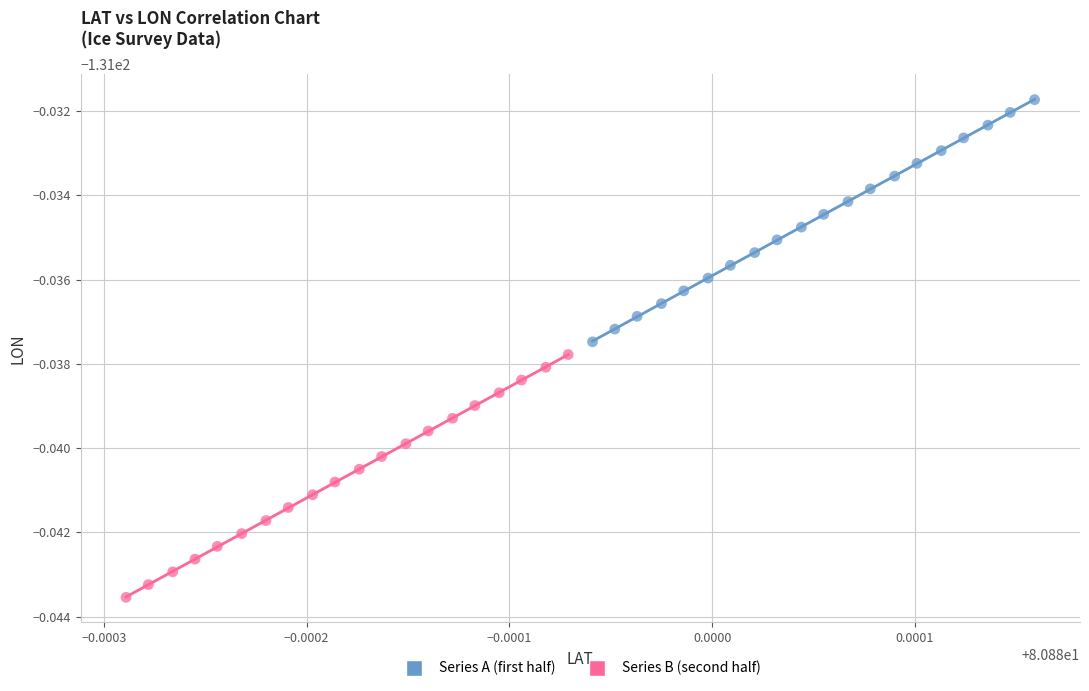

What are all the series names shown in the legend?

Series A (first half), Series B (second half)